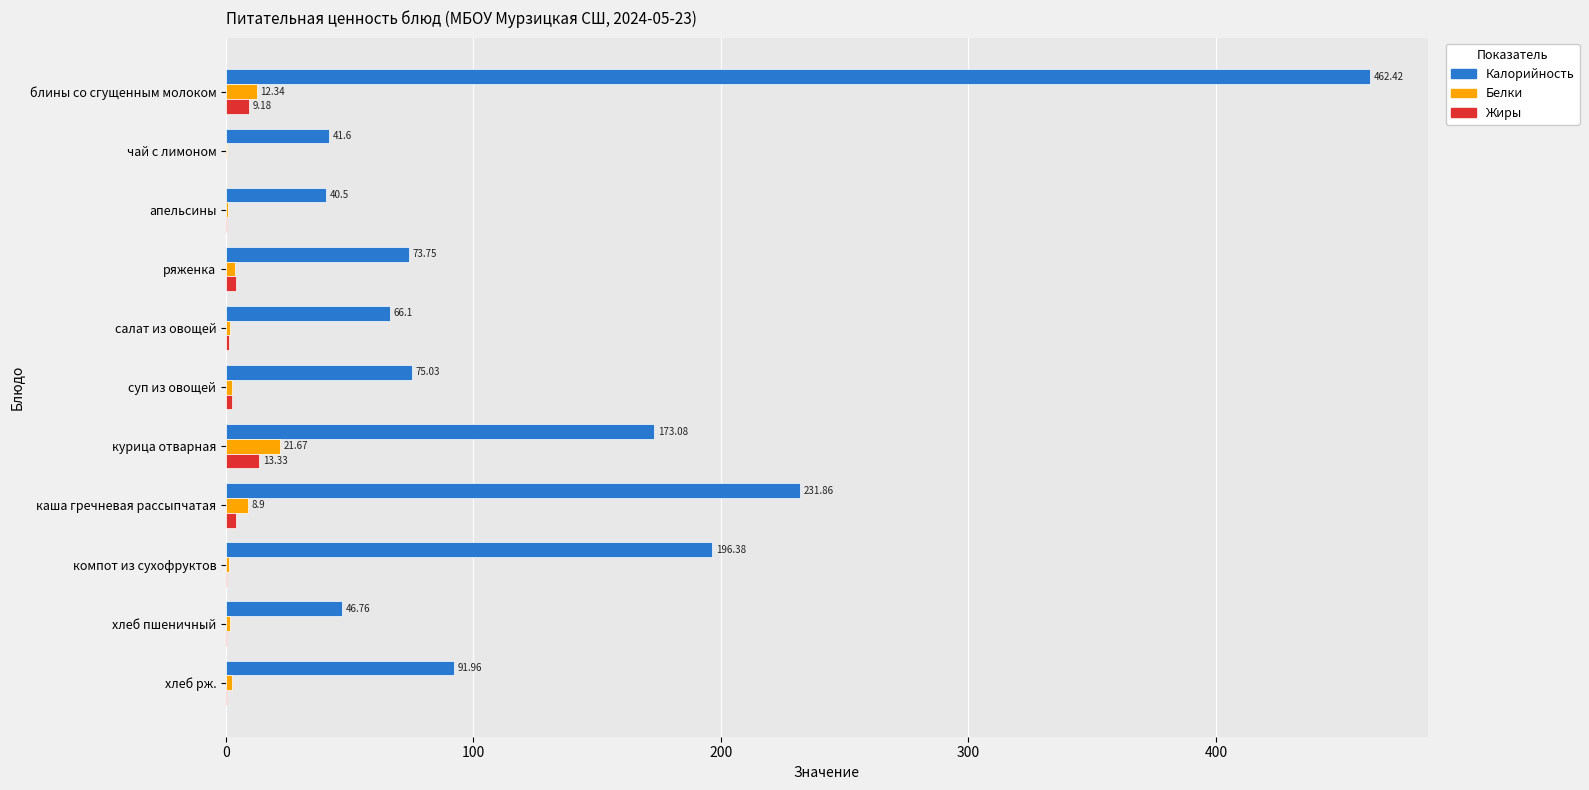

Which series has the widest spread of values?

Калорийность